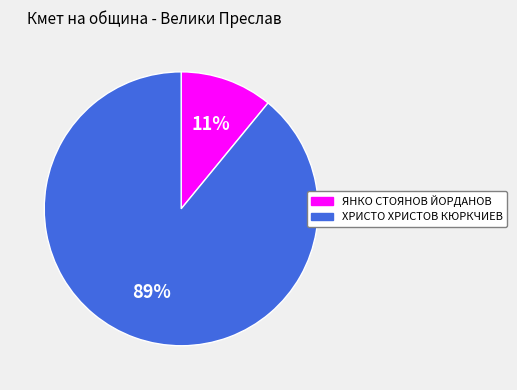

Combined, do ХРИСТО ХРИСТОВ КЮРКЧИЕВ and ЯНКО СТОЯНОВ ЙОРДАНОВ account for over 50%?

Yes